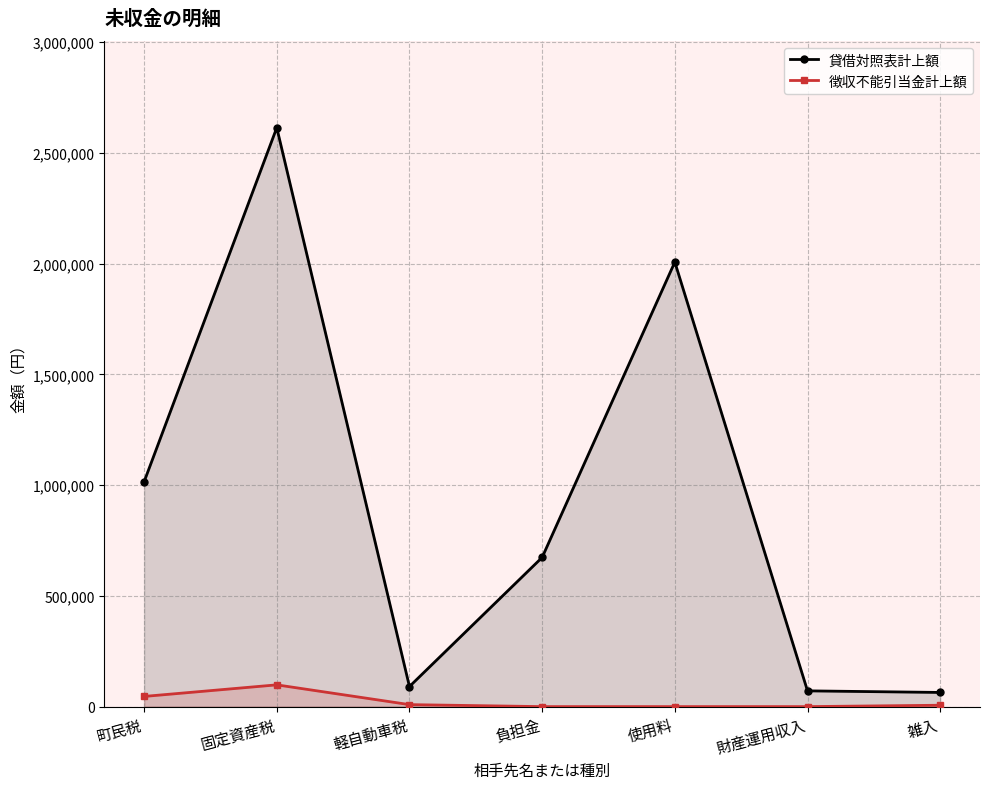

True or false: 徴収不能引当金計上額 and 貸借対照表計上額 cross at least once.

False